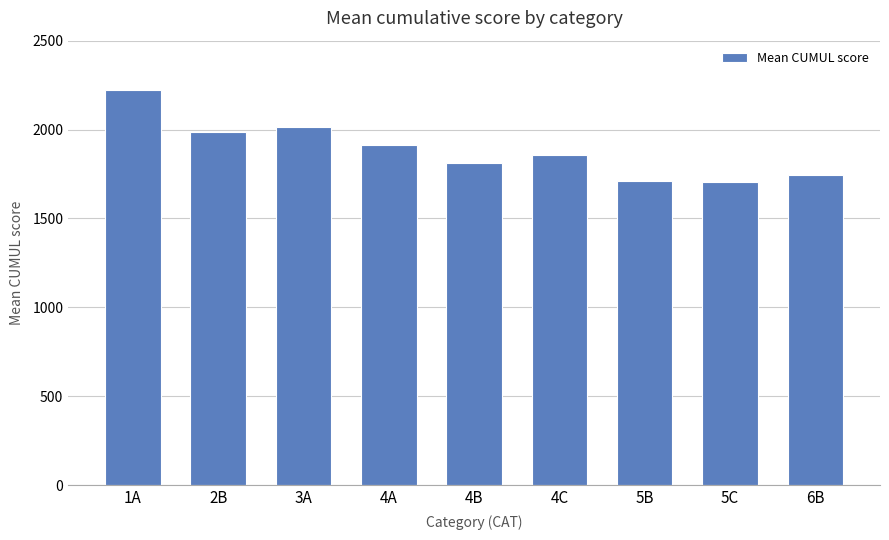

What is the maximum value shown in the chart?

2222.0